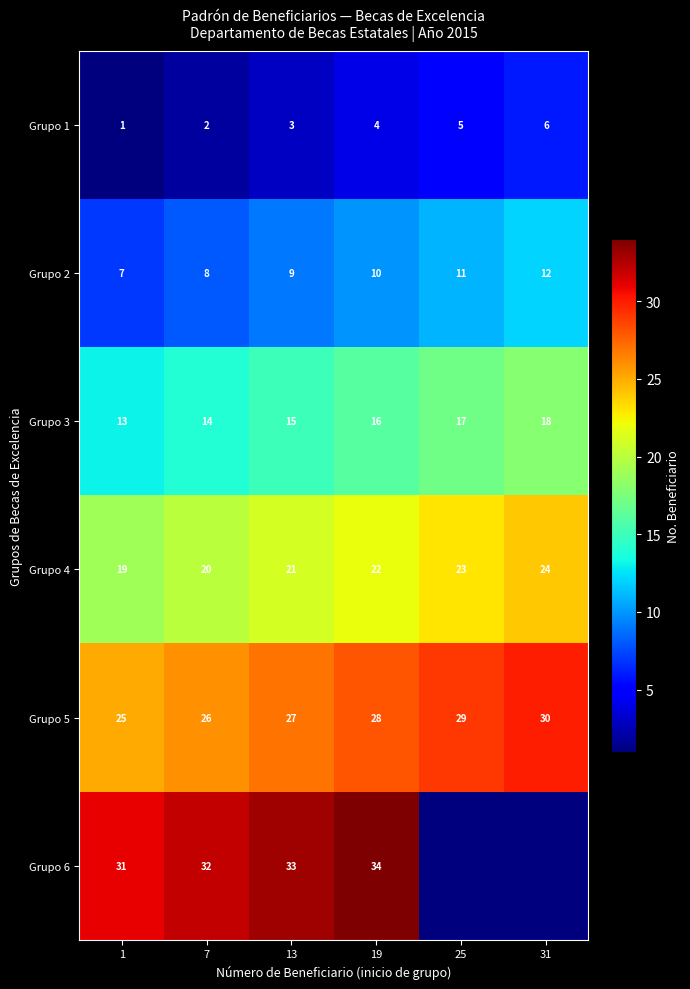

What is the difference between the highest and lowest values at 13?

30